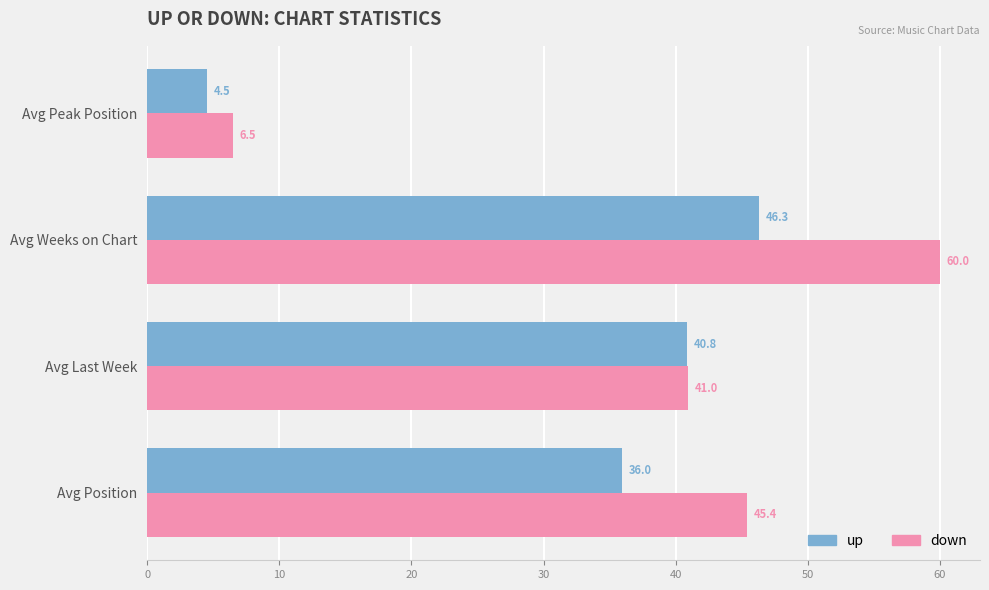

Between Avg Position and Avg Peak Position, which series saw the biggest shift?

down